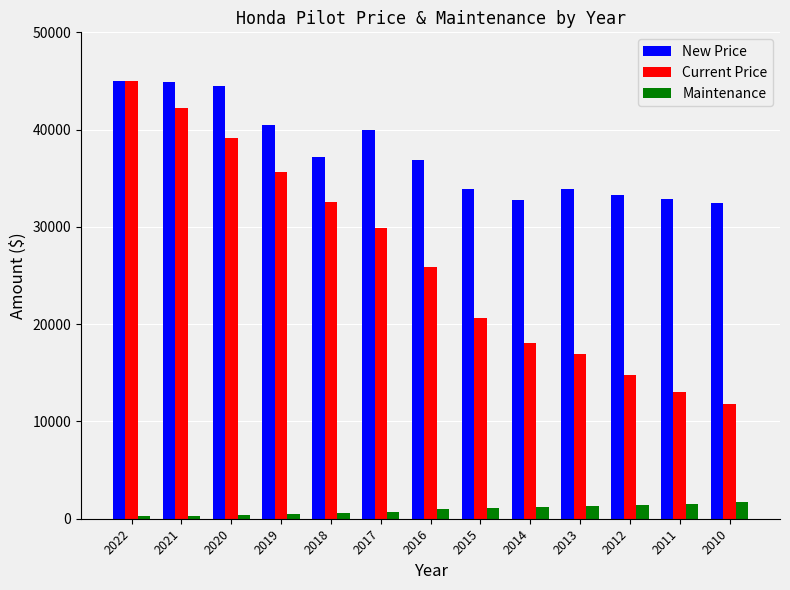

What is the sum of the Maintenance values at 2017 and 2018?

1276